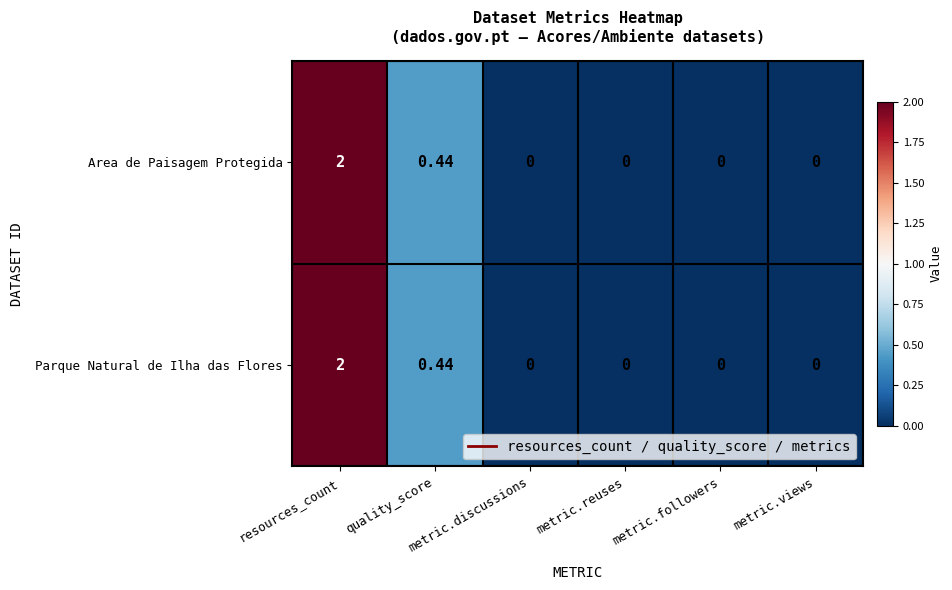

Which series changed the most between resources_count and metric.followers?

Area de Paisagem Protegida